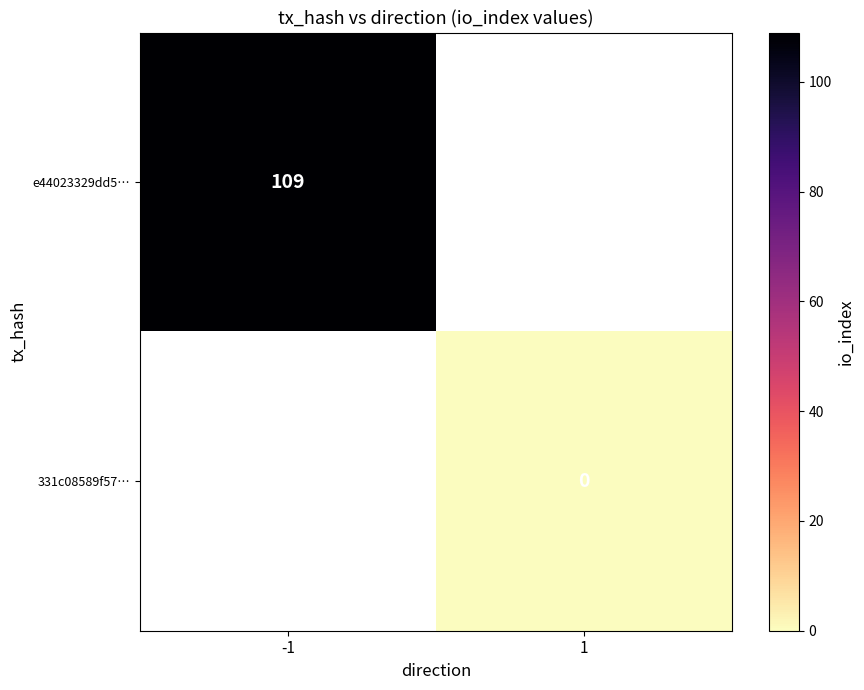

Is it true that e44023329dd5… equals 109 at -1?

True